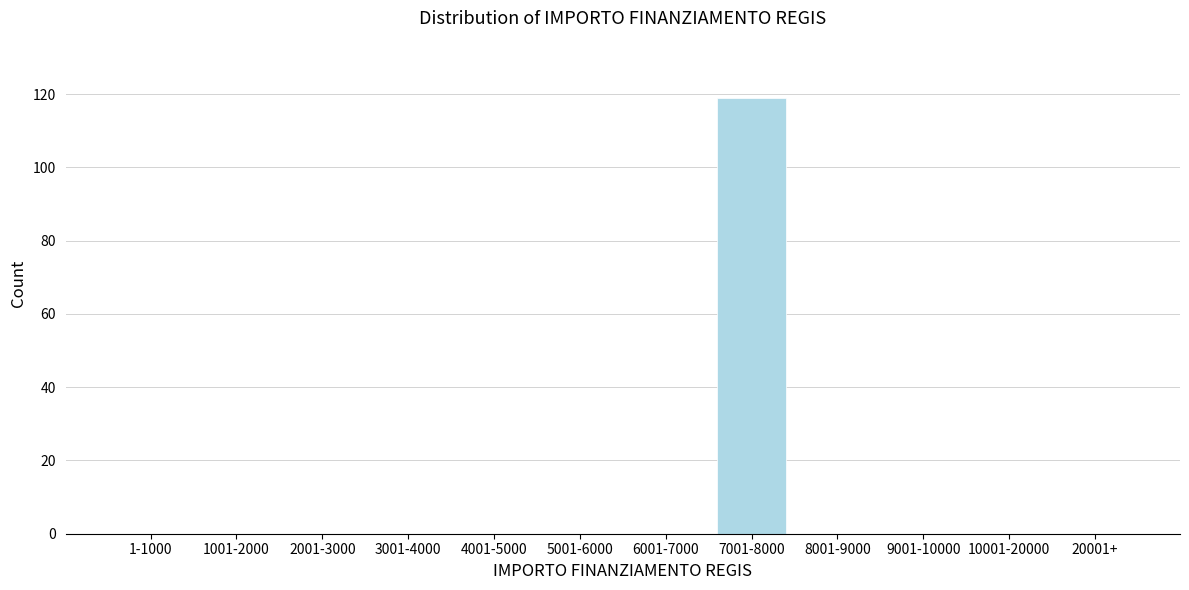

Reading left to right, what are all the values shown in this chart?

1-1000=0	1001-2000=0	2001-3000=0	3001-4000=0	4001-5000=0	5001-6000=0	6001-7000=0	7001-8000=119	8001-9000=0	9001-10000=0	10001-20000=0	20001+=0